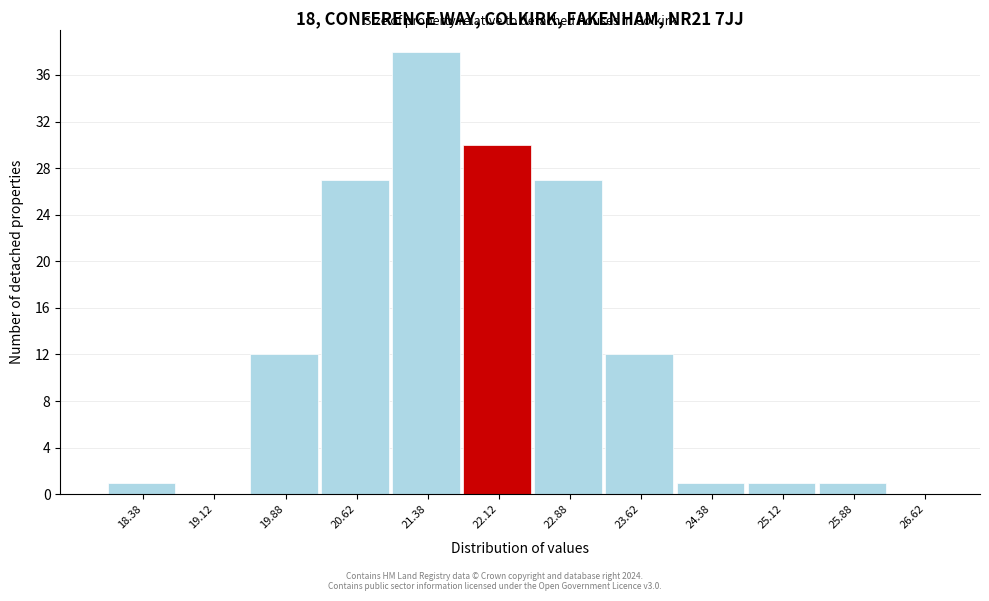

Over which range of the x-axis is the bar tallest?

21.00 to 21.75